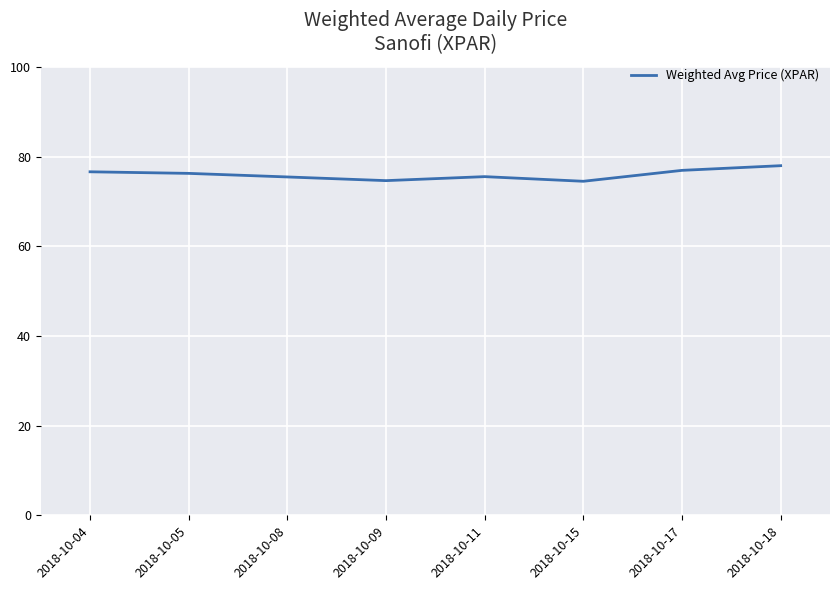

What is the difference between the maximum and minimum values?

3.5